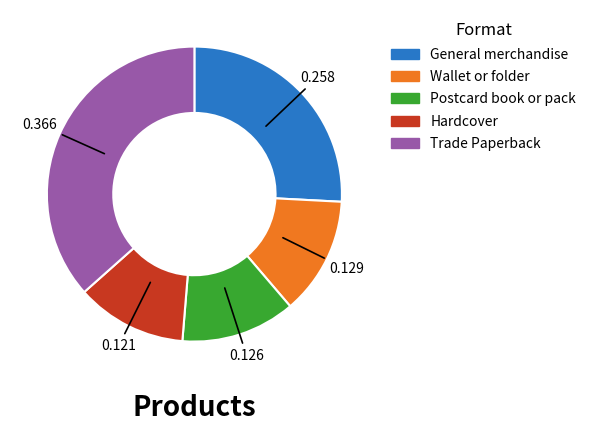

Is there a majority slice in this chart?

No